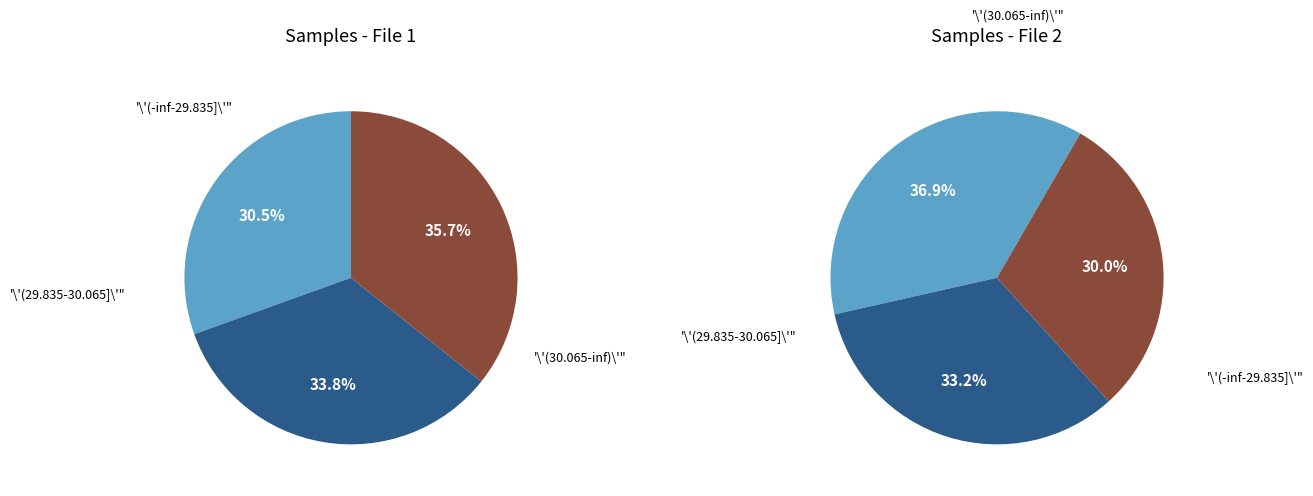

True or false: 22 accounts for 1% of the total.

False